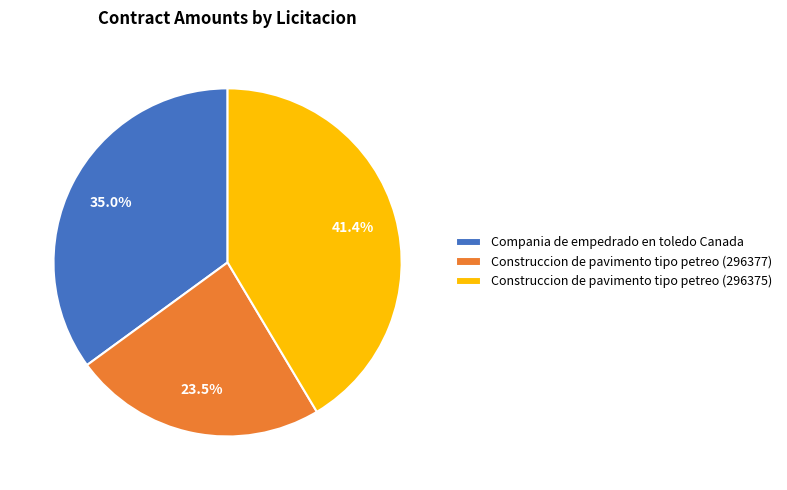

Combined, what portion of the pie is Compania de empedrado en toledo Canada and Construccion de pavimento tipo petreo (296377)?

58.6%